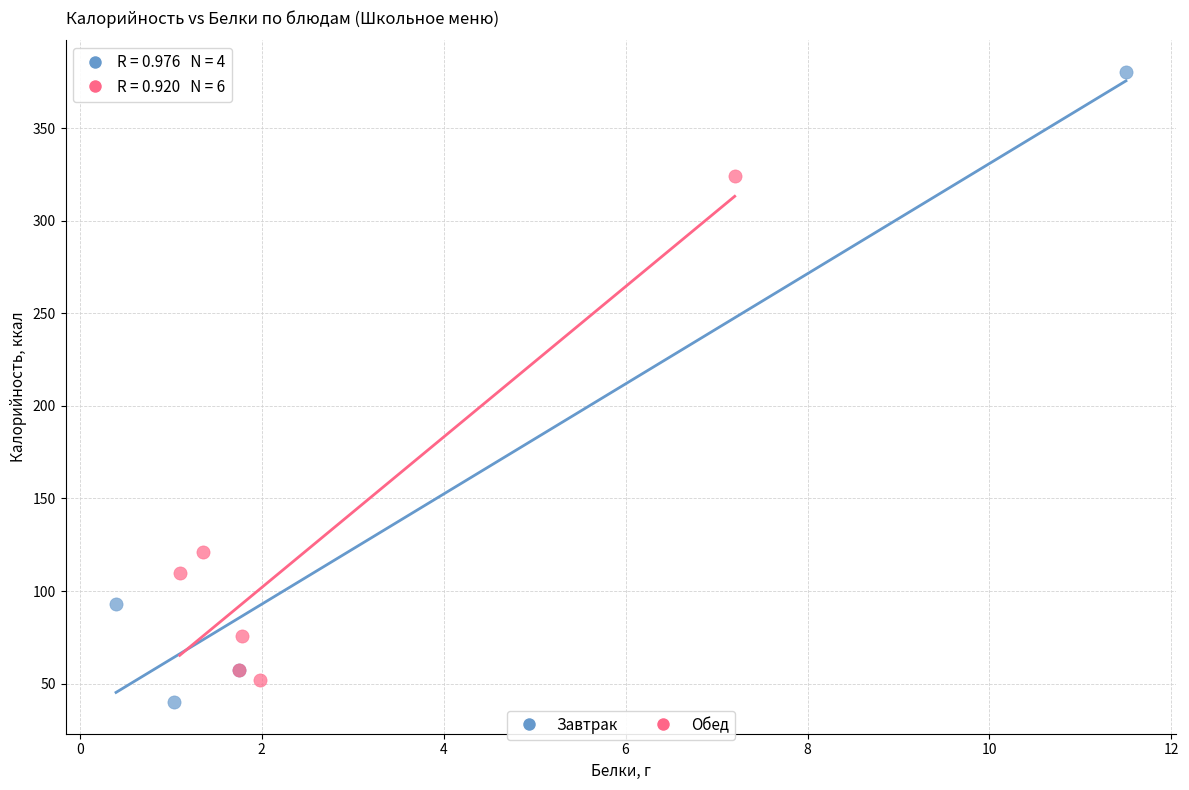

Which series has the widest spread of Y values?

Завтрак